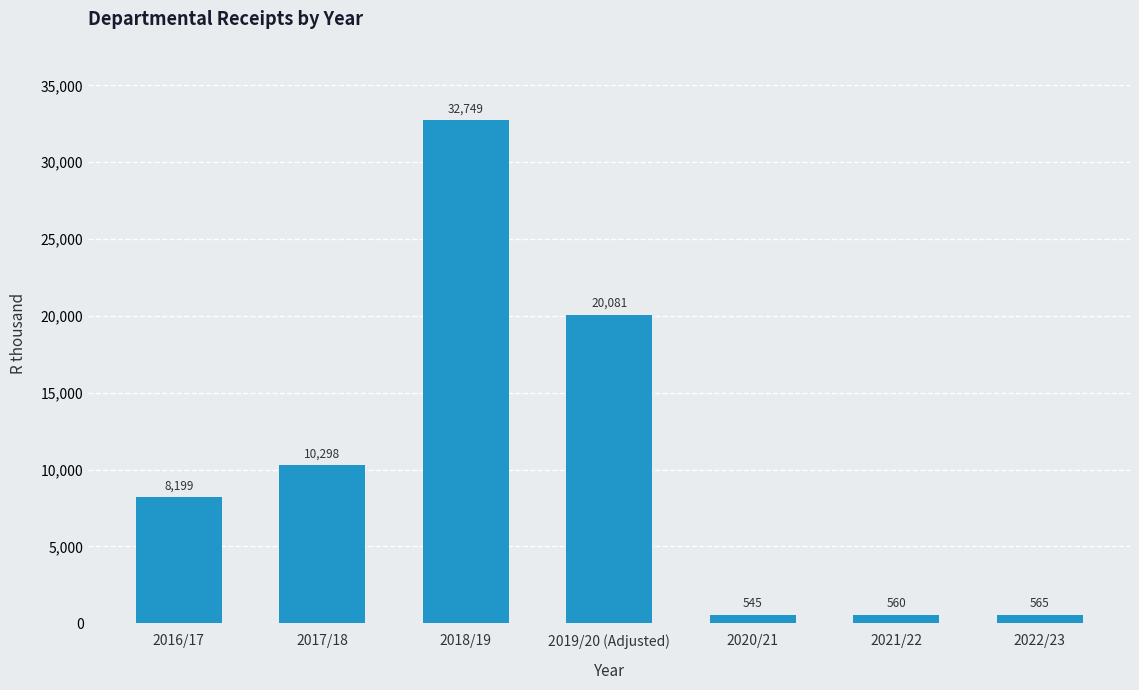

Is it true that the value at 2022/23 is 565?

True